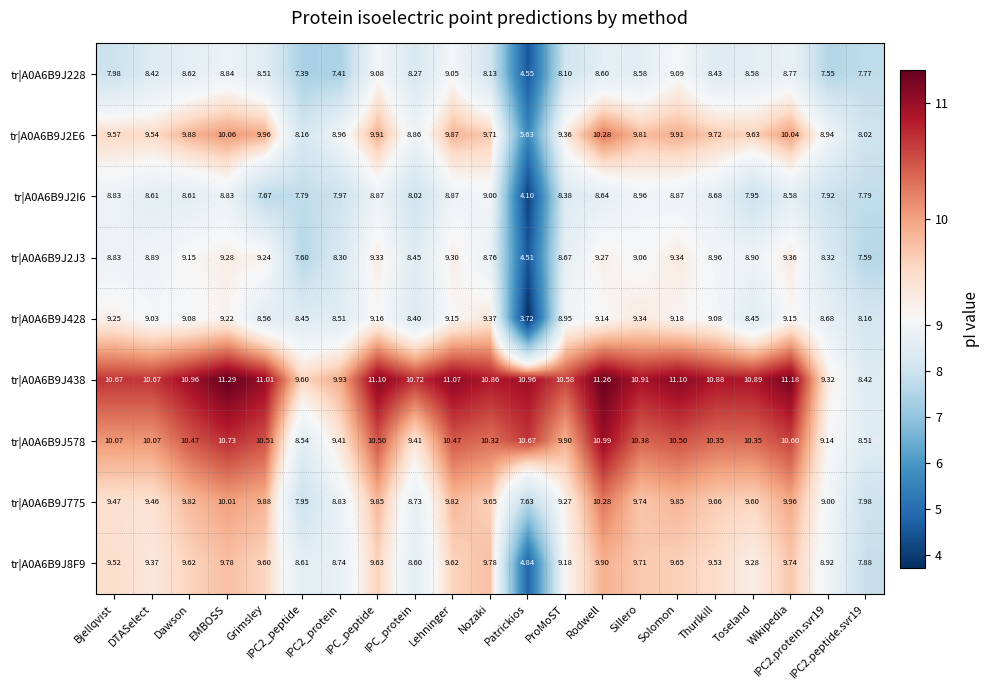

Count the number of categories in the chart.

21